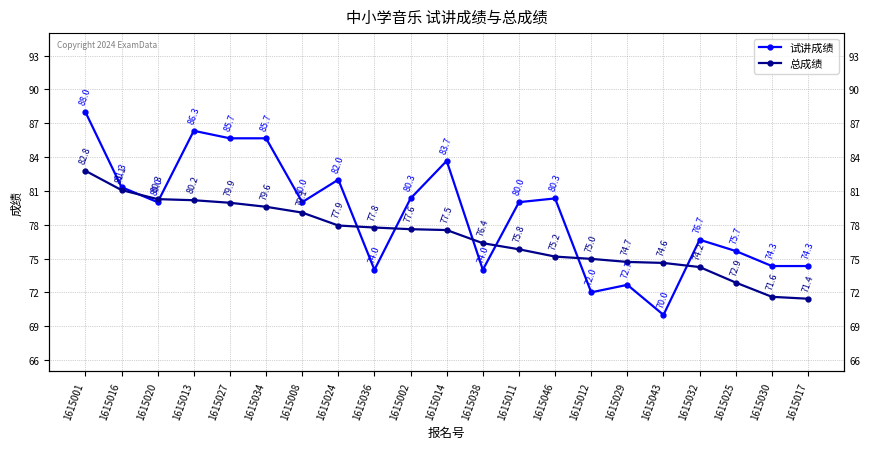

List the labels in order of 试讲成绩 value, smallest first.

1615043, 1615012, 1615029, 1615036, 1615038, 1615030, 1615017, 1615025, 1615032, 1615020, 1615008, 1615011, 1615002, 1615046, 1615016, 1615024, 1615014, 1615027, 1615034, 1615013, 1615001